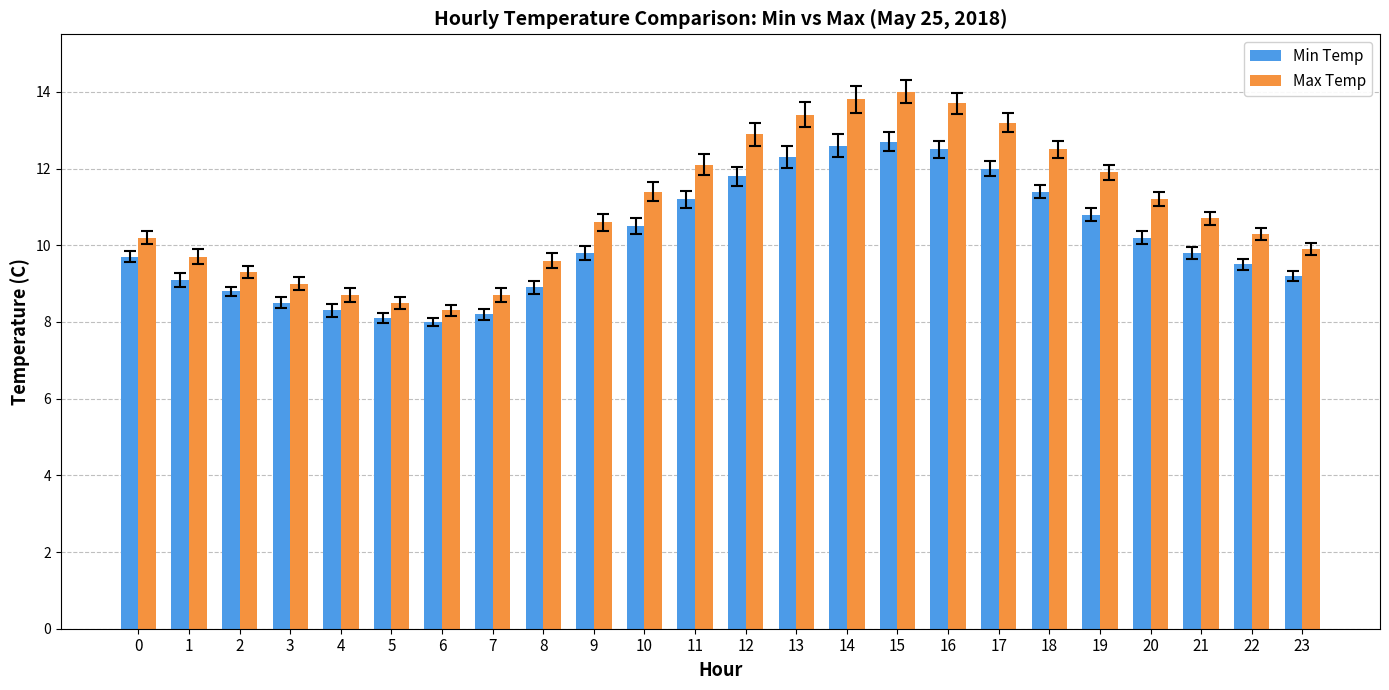

At which category is the sum across all series the highest?

15